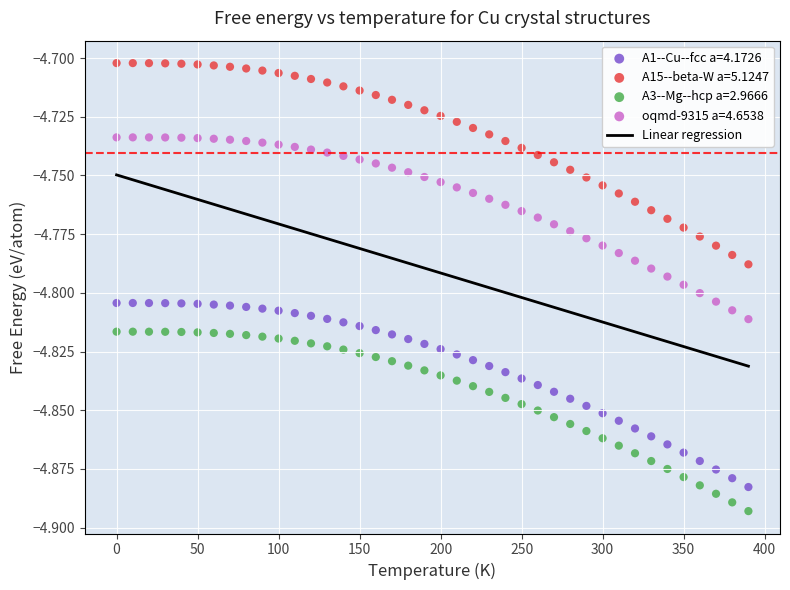

Which series contains the lowest Y value?

A3--Mg--hcp a=2.9666